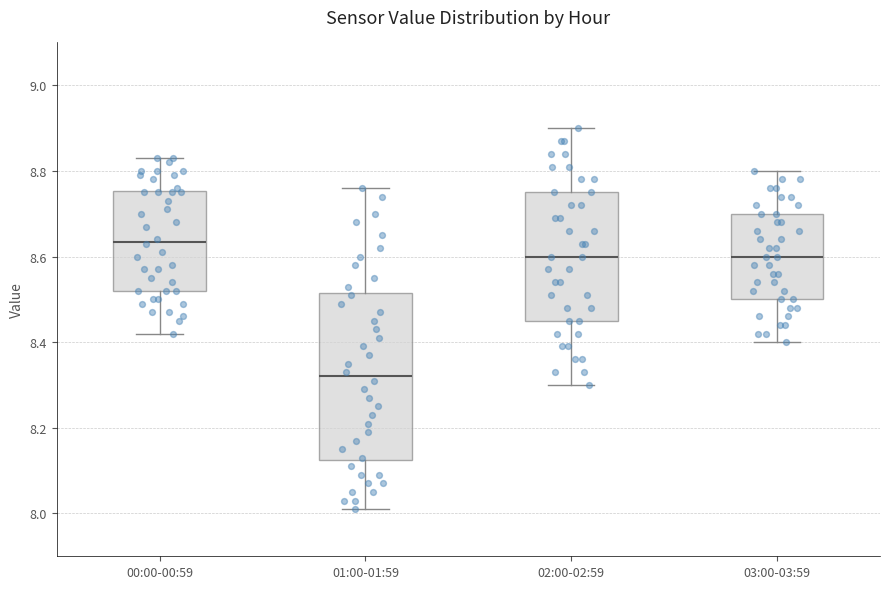

Which box has the lowest median line?

01:00-01:59